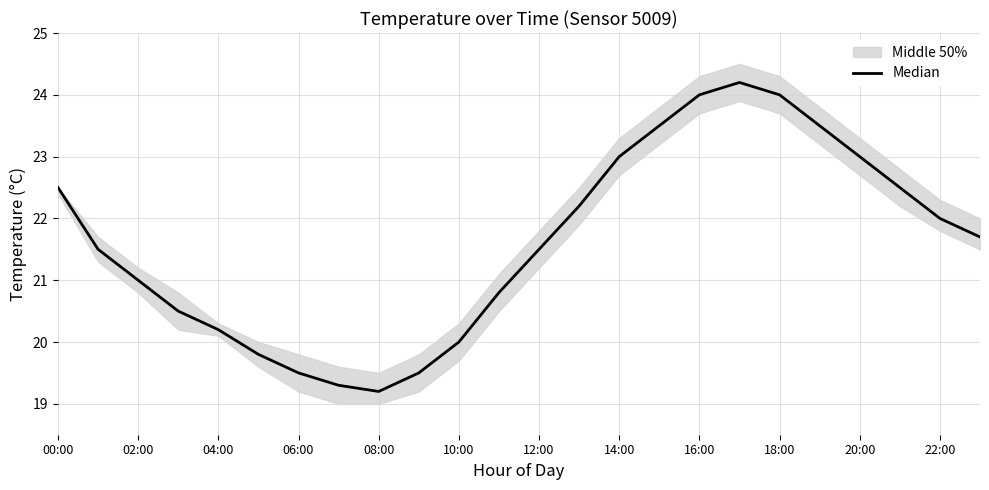

True or false: the data shows 38.2 at 21.

False